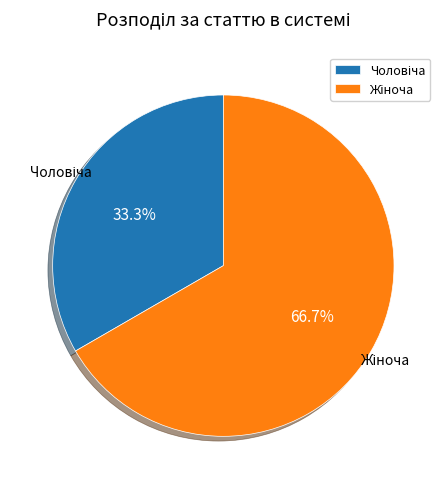

Is there any slice that represents more than half of the pie?

Yes